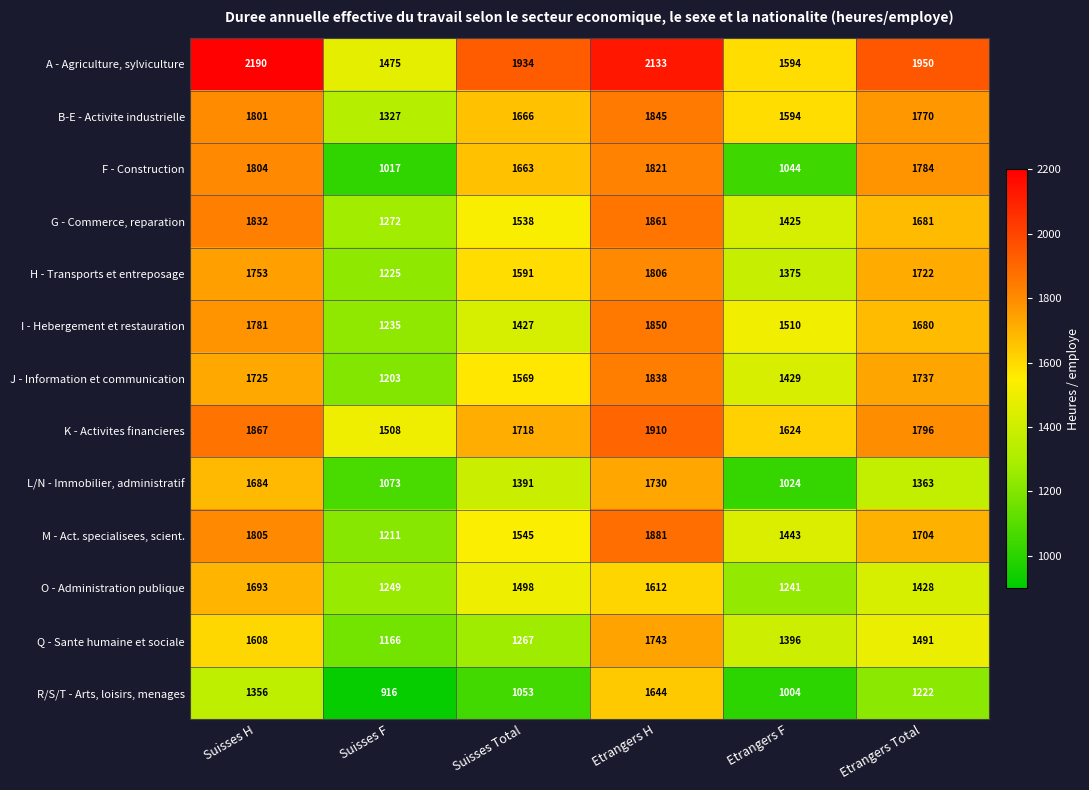

Which label corresponds to the smallest value in the chart?

Suisses F